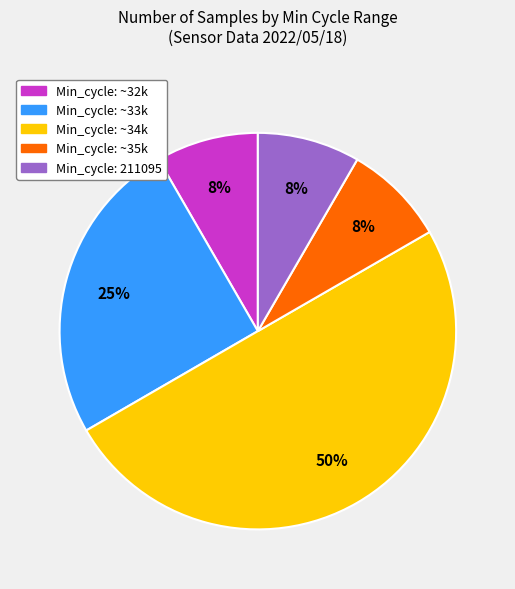

To the nearest percent, what is the difference between the largest and smallest slice percentages?

42%